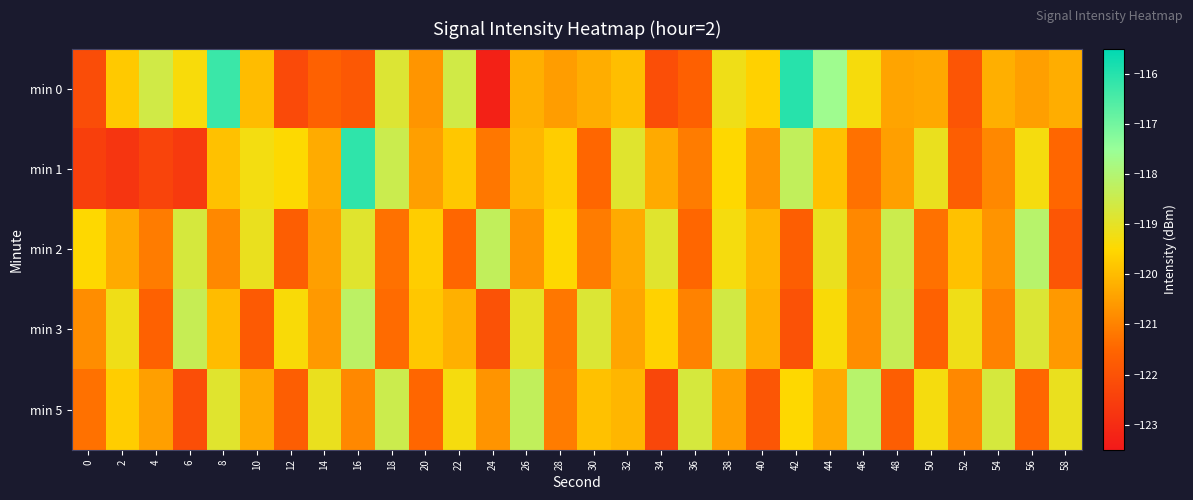

What is the total value across all series at 2?

-601.7